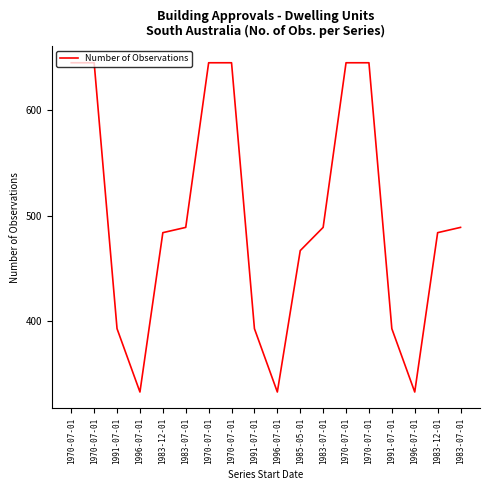

How many lines are shown in the chart?

1